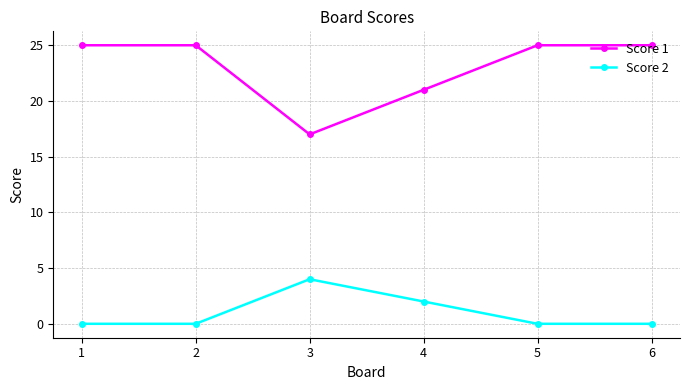

Which series has the largest total across all categories?

Score 1